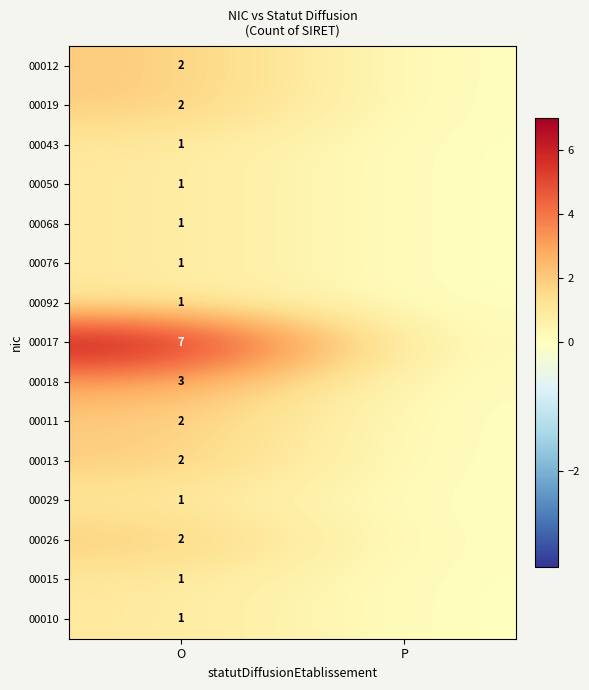

The value of 00076 at O is 1. True or false?

True